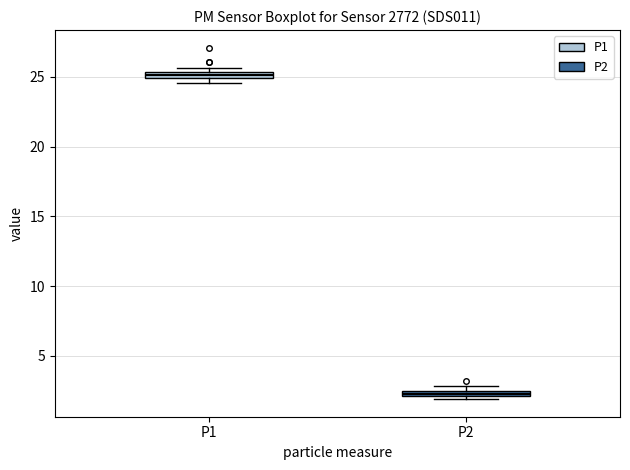

Which box's median line is the lowest?

P2